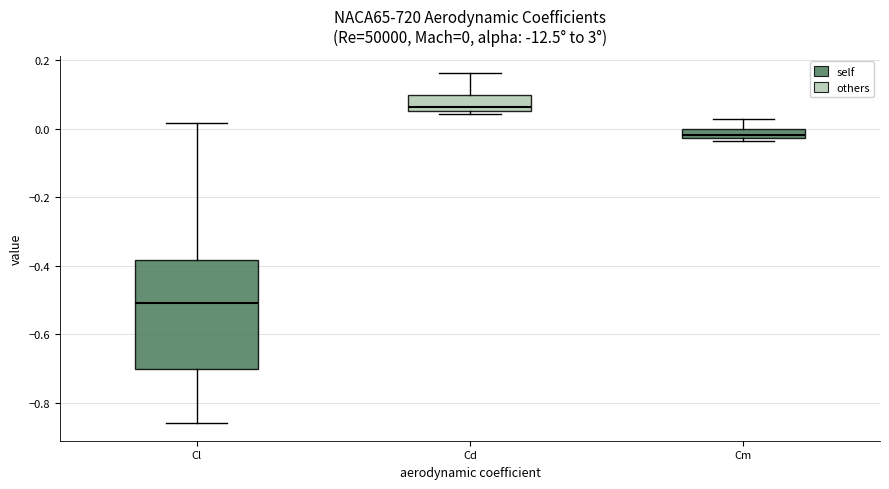

Which box is the tallest, from its lower edge to its upper edge?

Cl